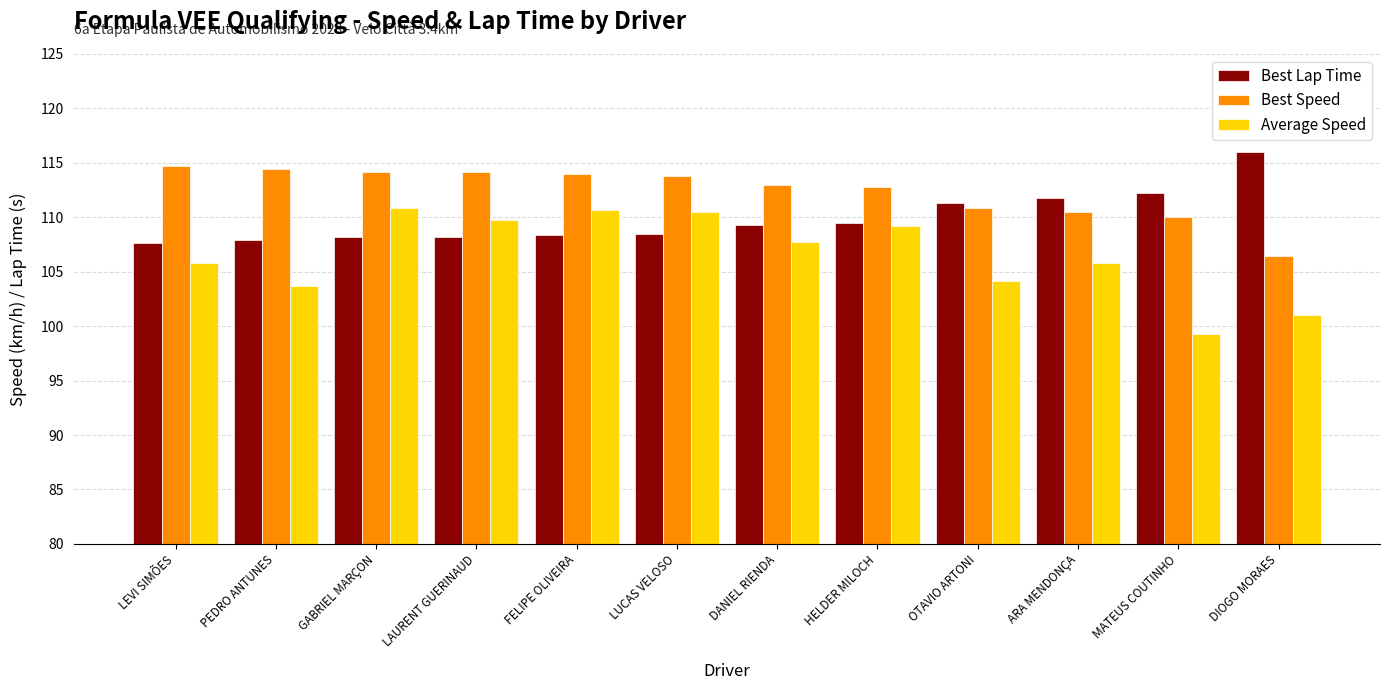

What is the difference between the highest and lowest values at GABRIEL MARÇON?

6.0